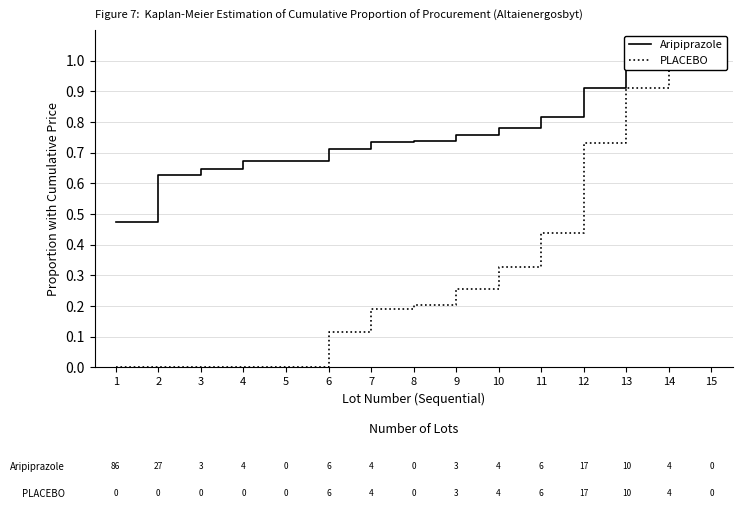

Which series has the largest total across all categories?

Aripiprazole